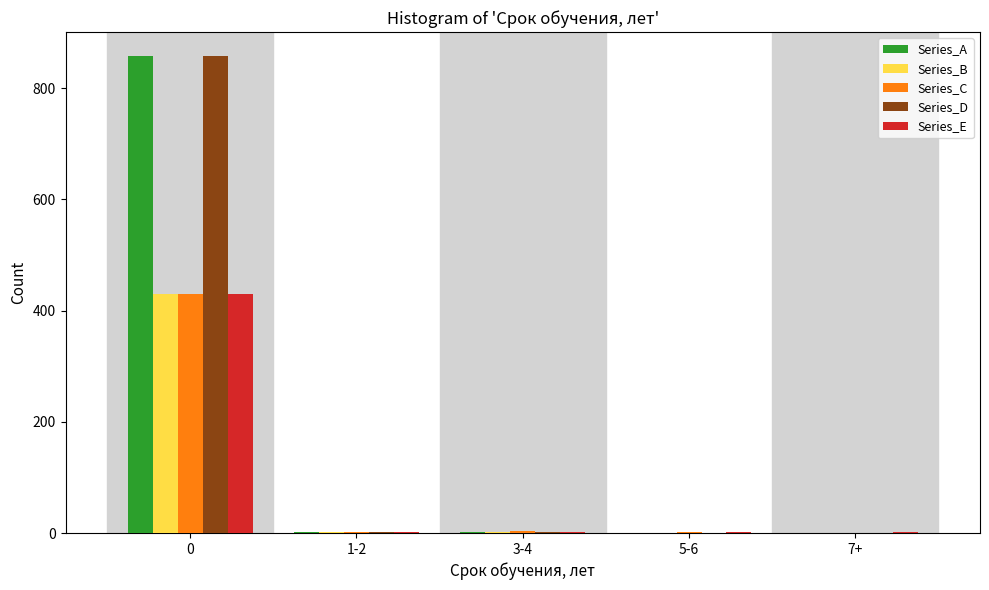

The value of Series_A at 0 is 205. True or false?

False